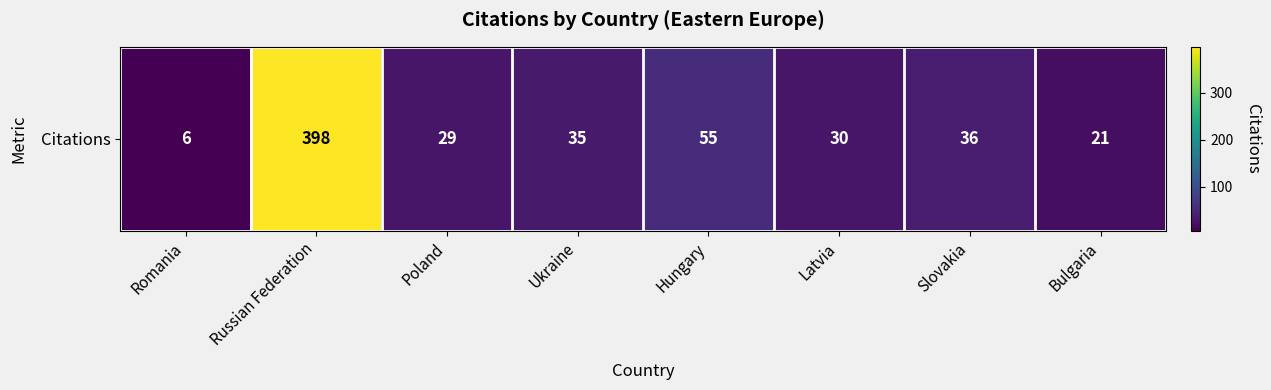

Reading right to left, transcribe all the data shown in this chart.

21	36	30	55	35	29	398	6